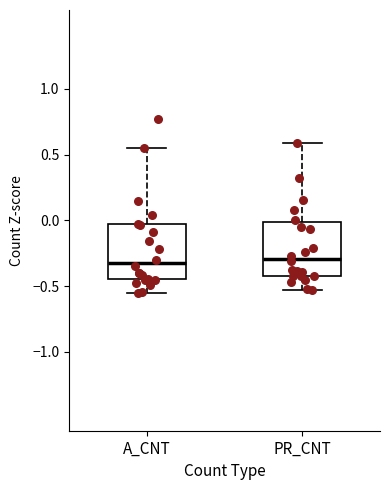

Where does the lower whisker of the box for A_CNT end on the y-axis? The values are not printed on the chart, so give them approximately, as read against the axis.

-0.55